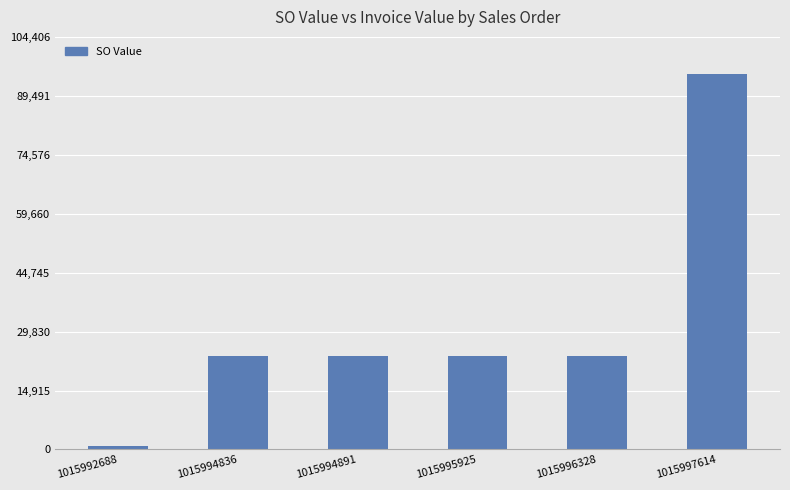

The value at 1015994836 is 9004.3. True or false?

False